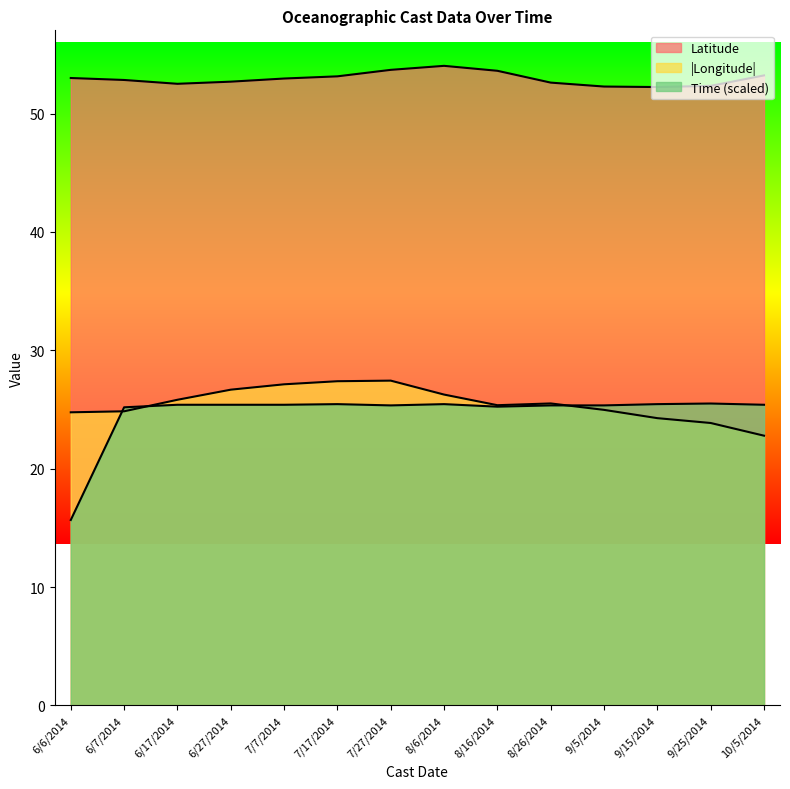

In Latitude, how many points are higher than both neighbors (excluding endpoints)?

1